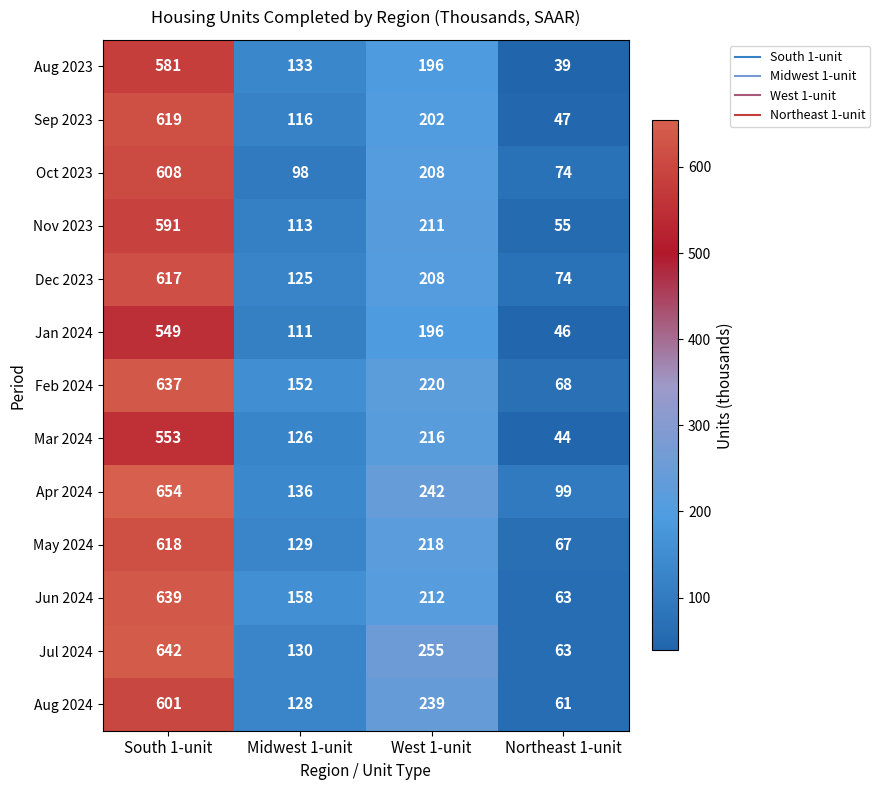

Which category has the highest value across all series?

South 1-unit